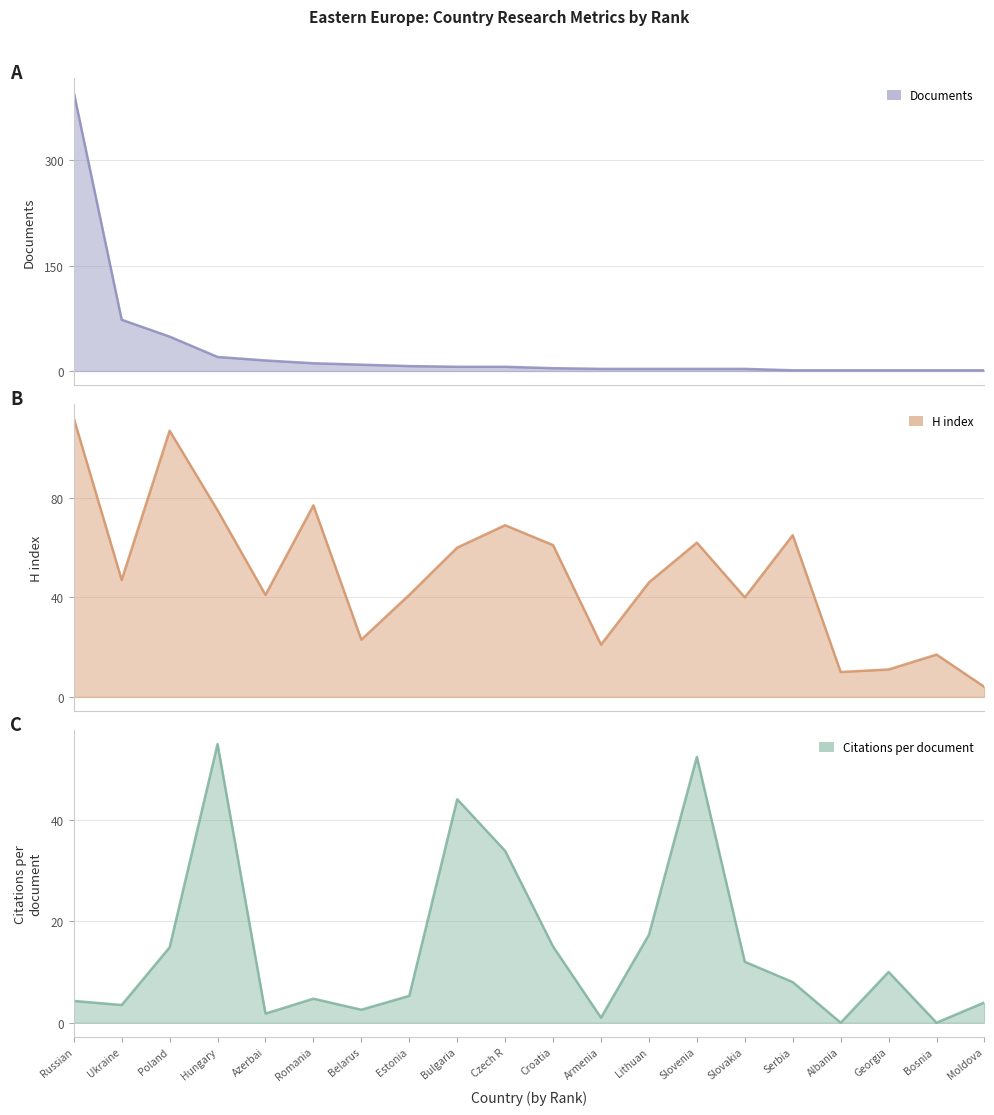

What is the highest value of the Documents series?

397